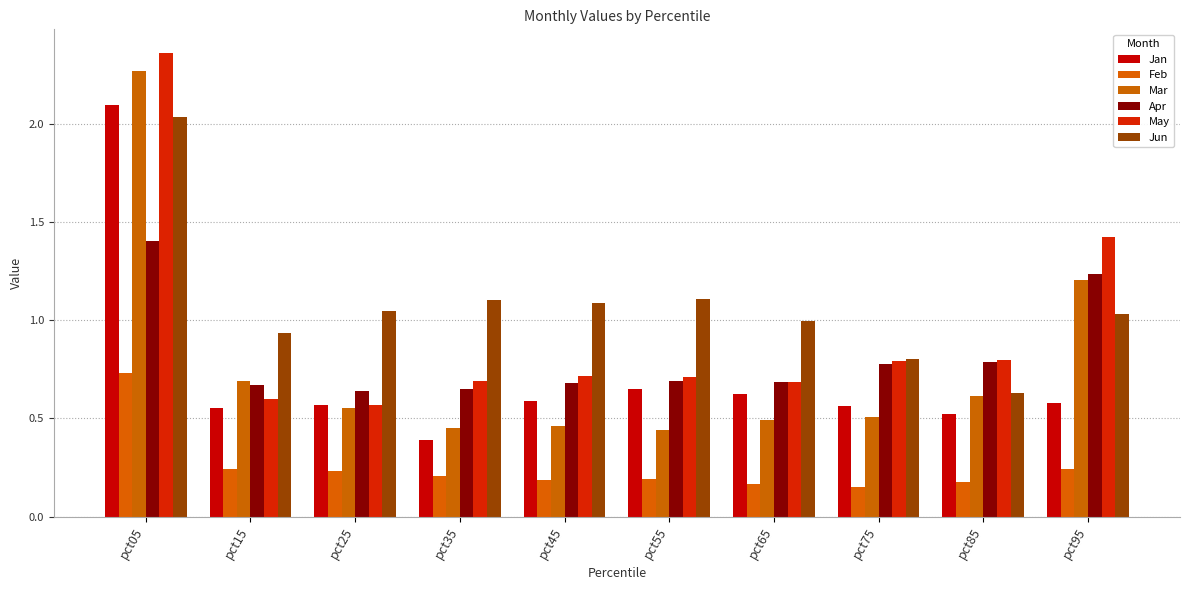

The value of May at pct35 is 0.9. True or false?

False